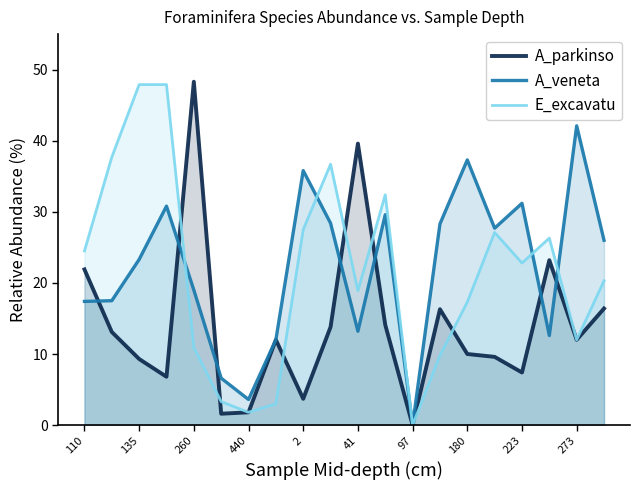

Which series has the largest total across all categories?

A_veneta